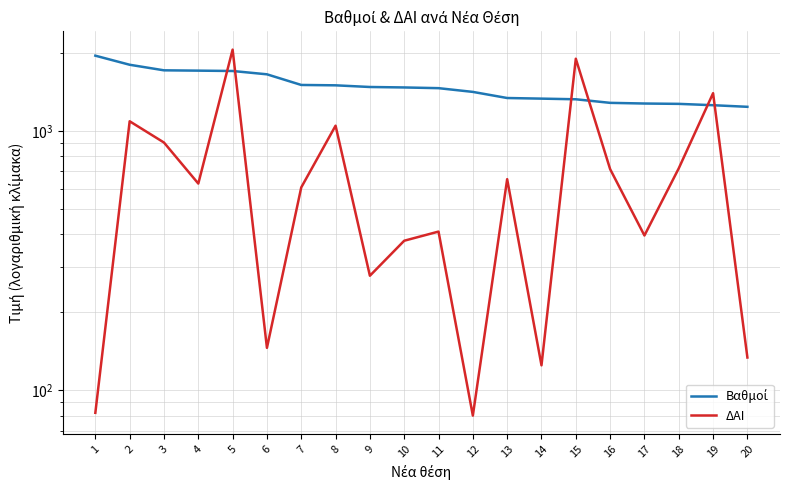

Reading right to left, list all the values displayed in this chart.

Βαθμοί: 1241.6	1259.4	1274.5	1278.4	1286.0	1327.5	1335.1	1342.5	1417.4	1465.2	1474.5	1480.5	1502.6	1507.5	1657.0	1706.5	1711.9	1716.8	1803.8	1955.2
ΔΑΙ: 134.0	1401.0	719.0	396.0	714.0	1903.0	125.0	653.0	80.0	410.0	378.0	277.0	1050.0	607.0	146.0	2063.0	628.0	904.0	1092.0	82.0